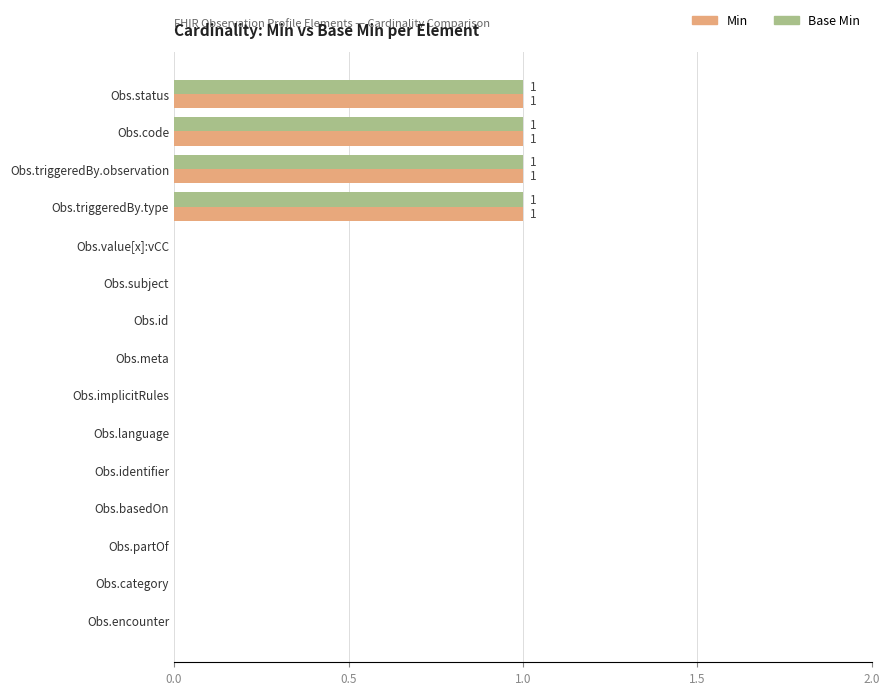

True or false: Min has a value of -1 at Obs.implicitRules.

False